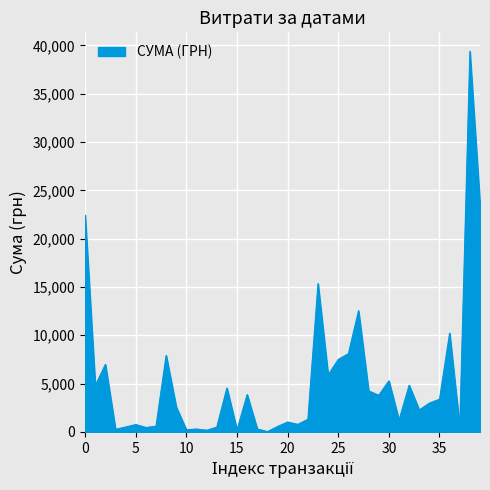

What is the minimum value shown in the chart?

29.9